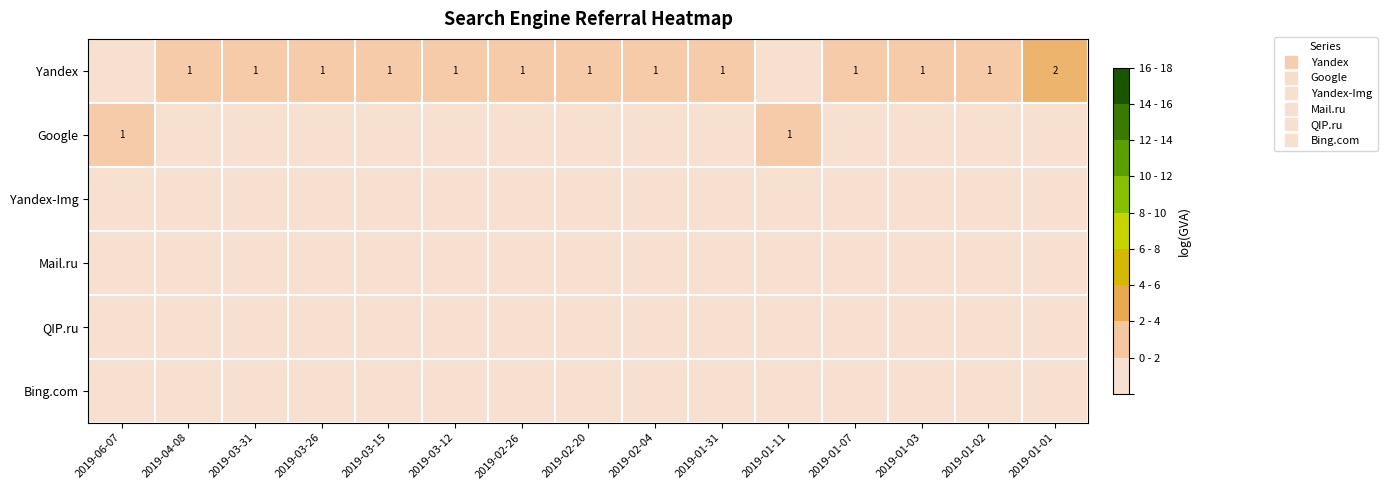

At which label does Yandex first exceed 1?

2019-01-01